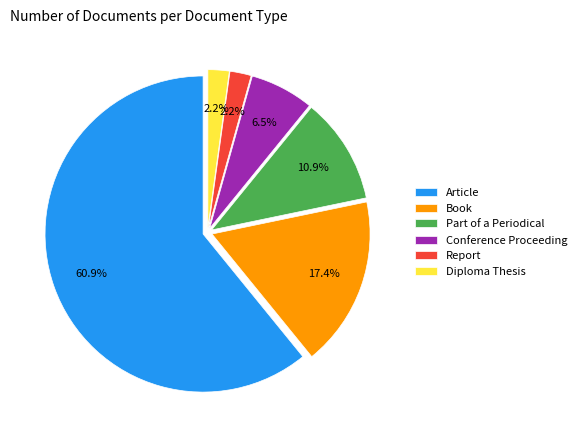

True or false: Book accounts for 17% of the total.

True